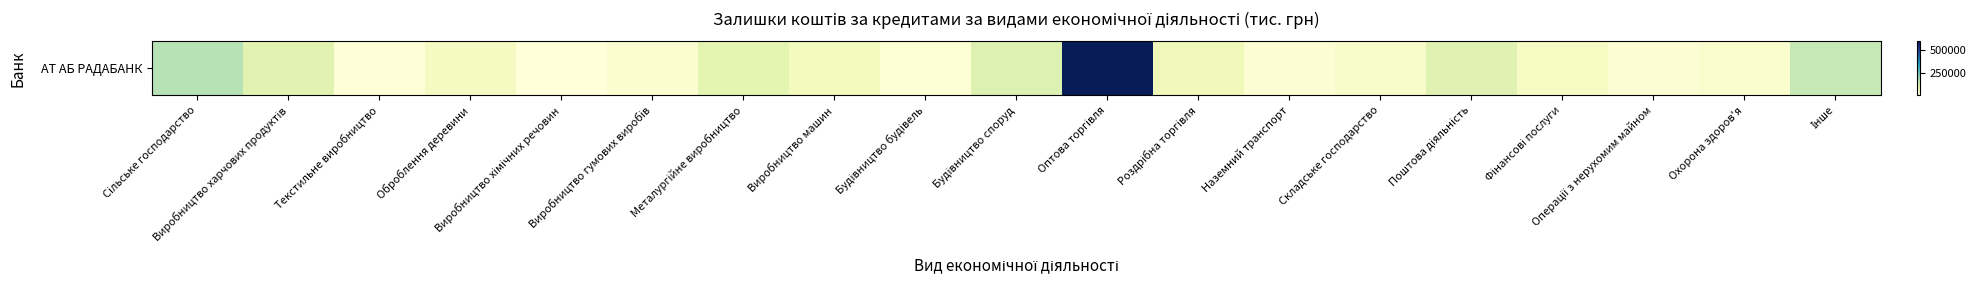

Which has a higher value, Виробництво машин or Виробництво гумових виробів?

Виробництво машин